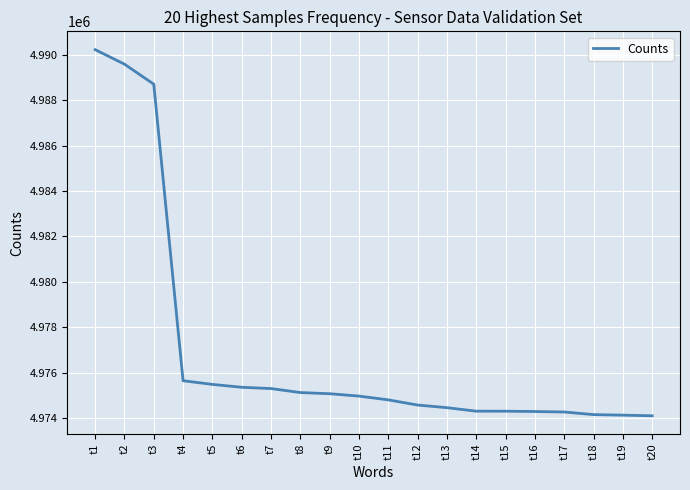

True or false: the data shows 4974131 at t19.

True